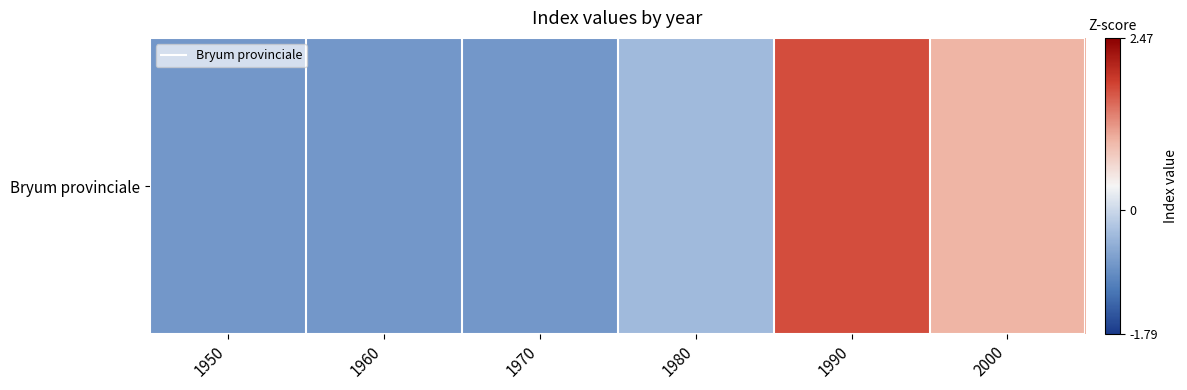

Which category has the highest value across all series?

1990